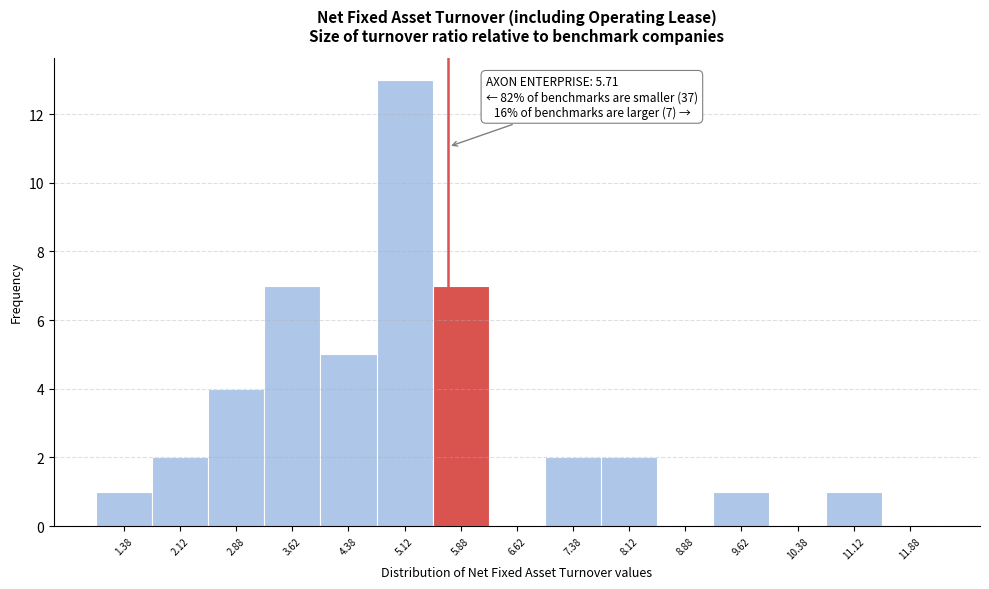

Over which range of the x-axis is the bar tallest?

4.75 to 5.50